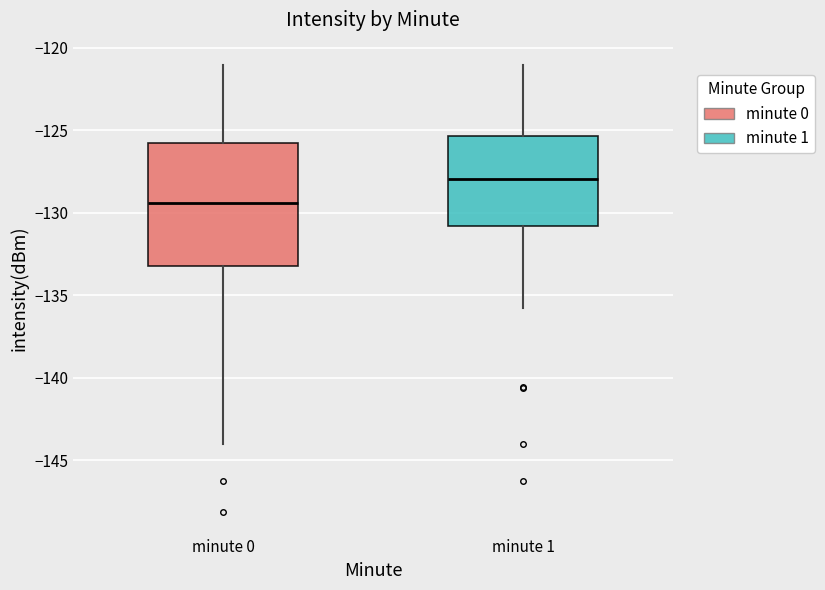

Where is the upper edge of the box for minute 0 on the y-axis? The values are not printed on the chart, so give them approximately, as read against the axis.

-126.0